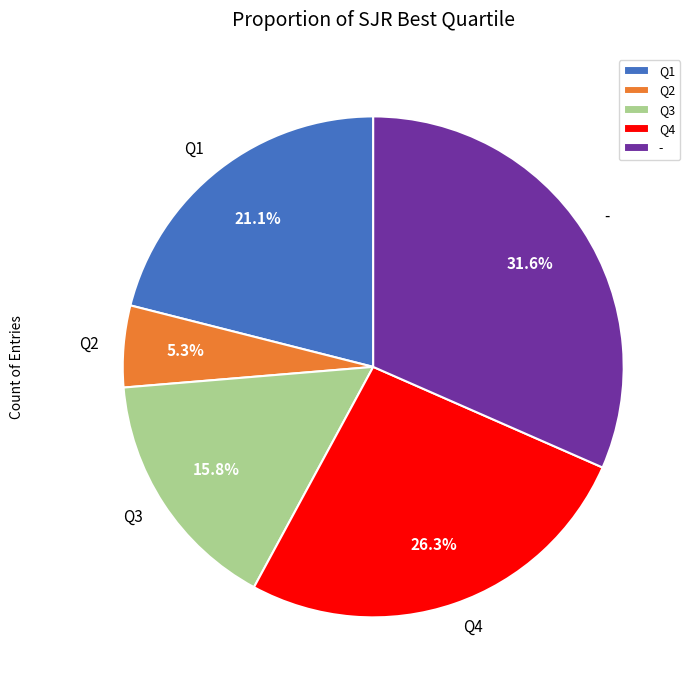

What percentage is NOT represented by Q1?

78.9%